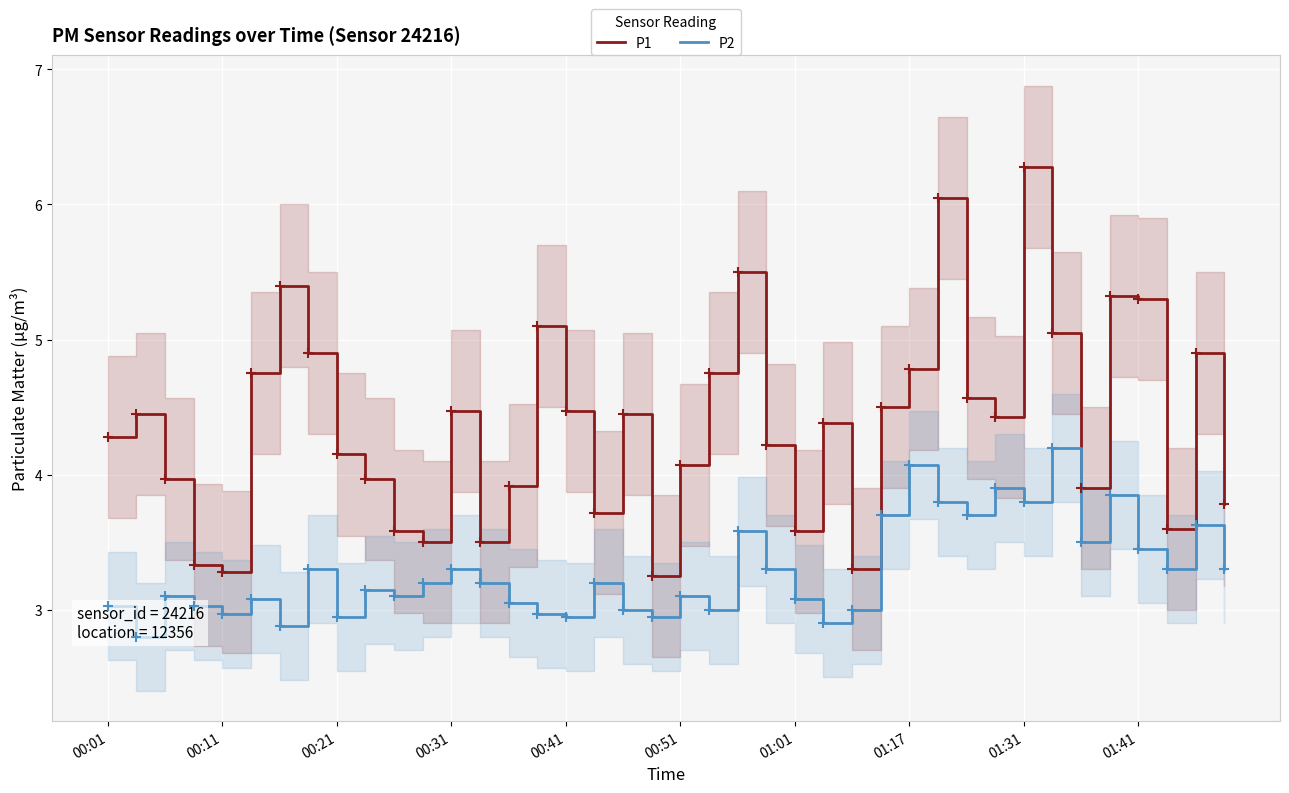

At how many categories does at least one series exceed 4?

25